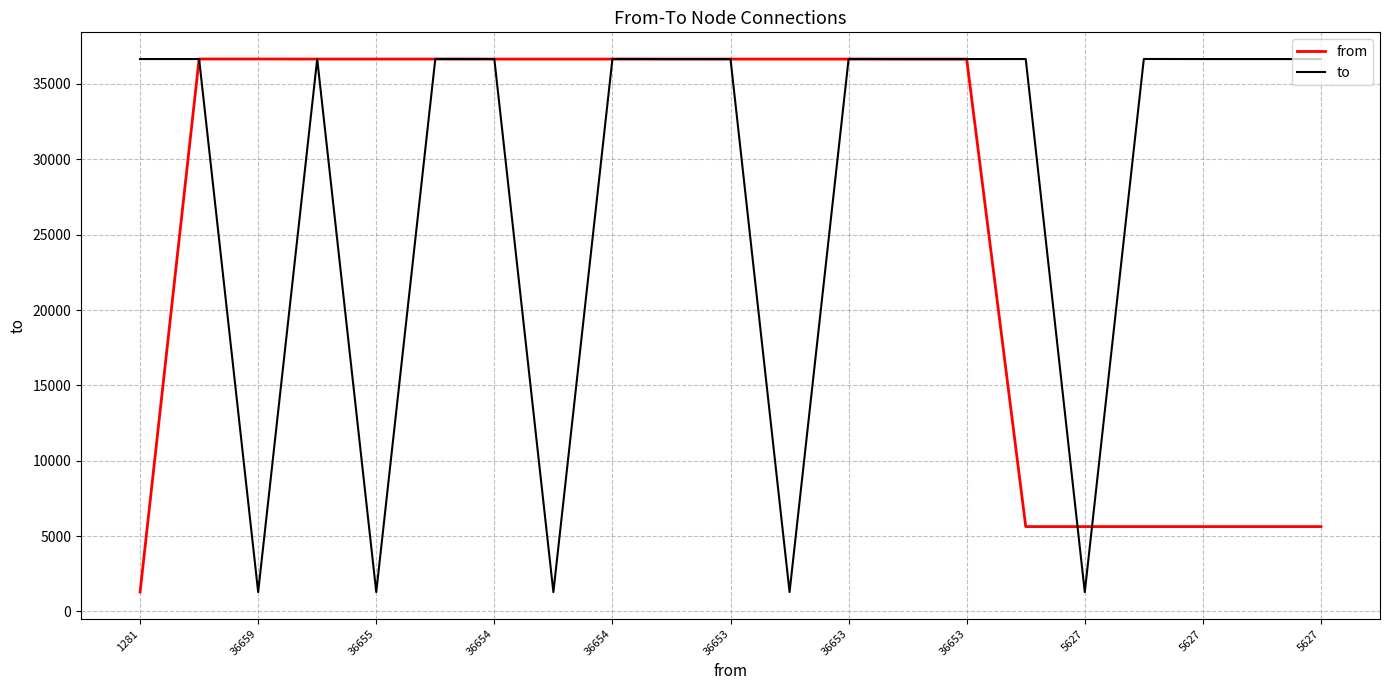

What is the smallest value displayed?

1281